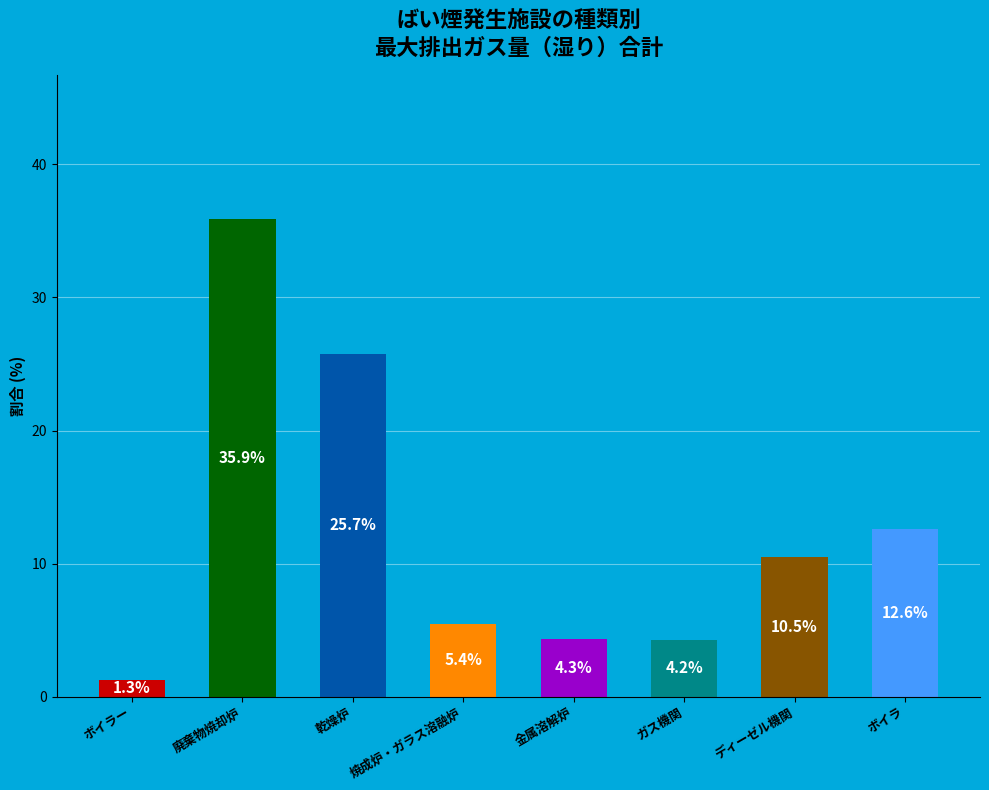

What value does the data have at 廃棄物焼却炉?

35.9